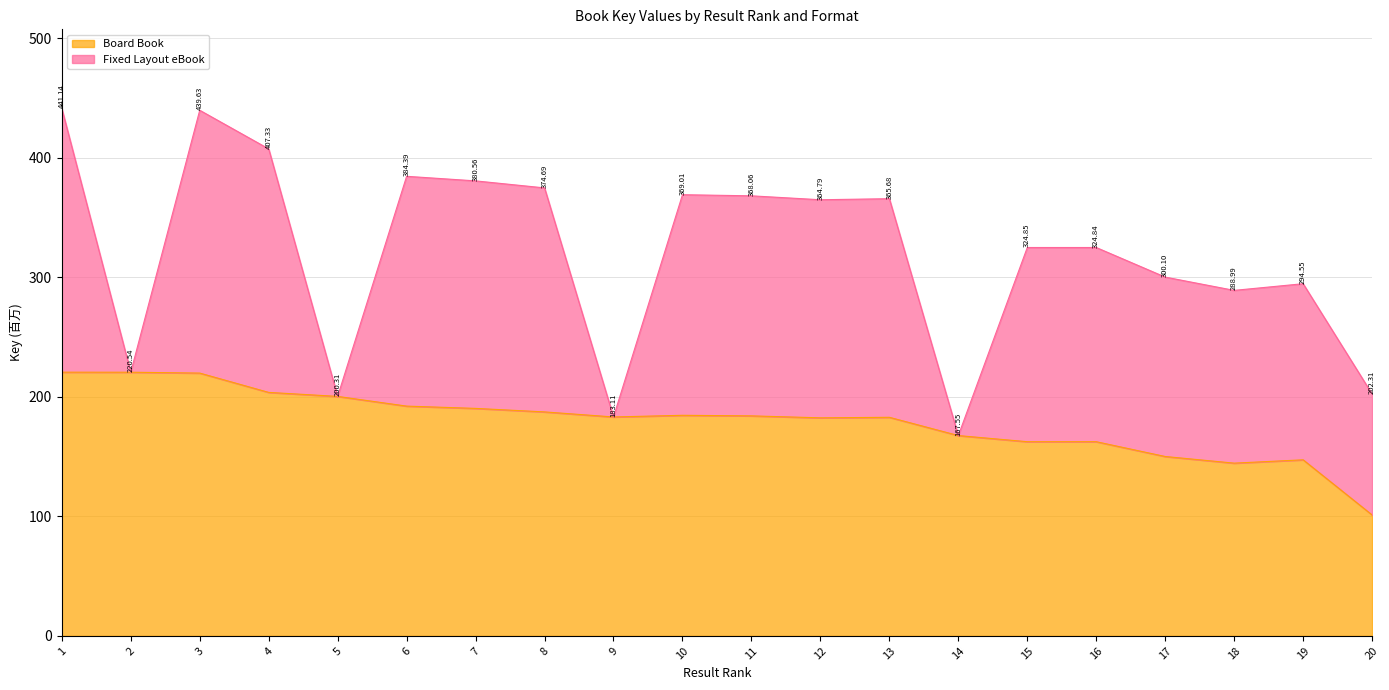

Which category has the highest value across all series?

1